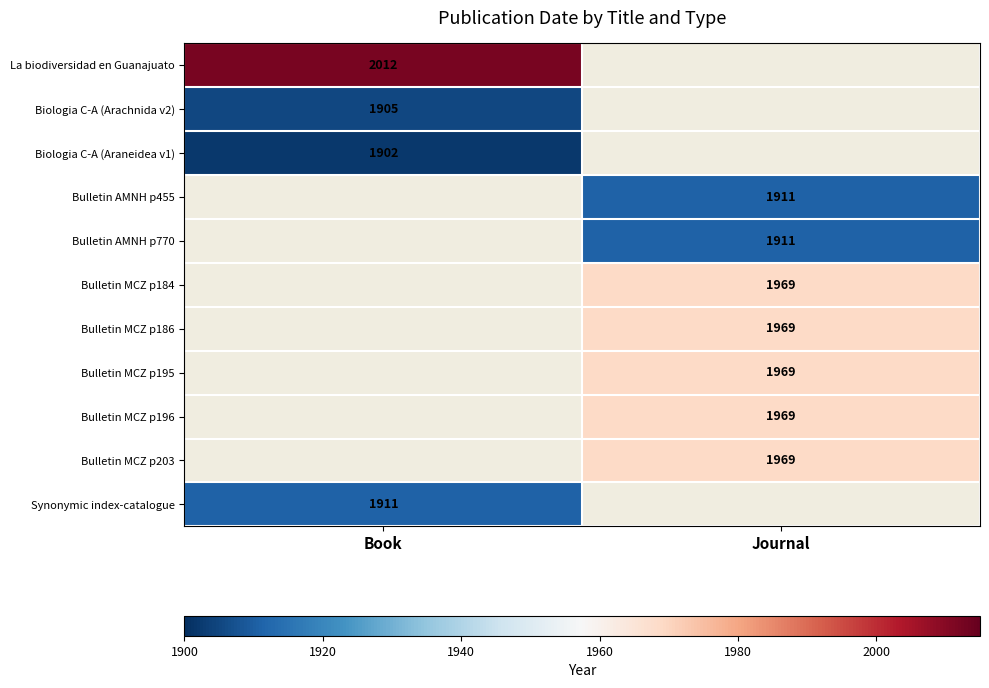

What is the maximum value shown in the chart?

2012.0